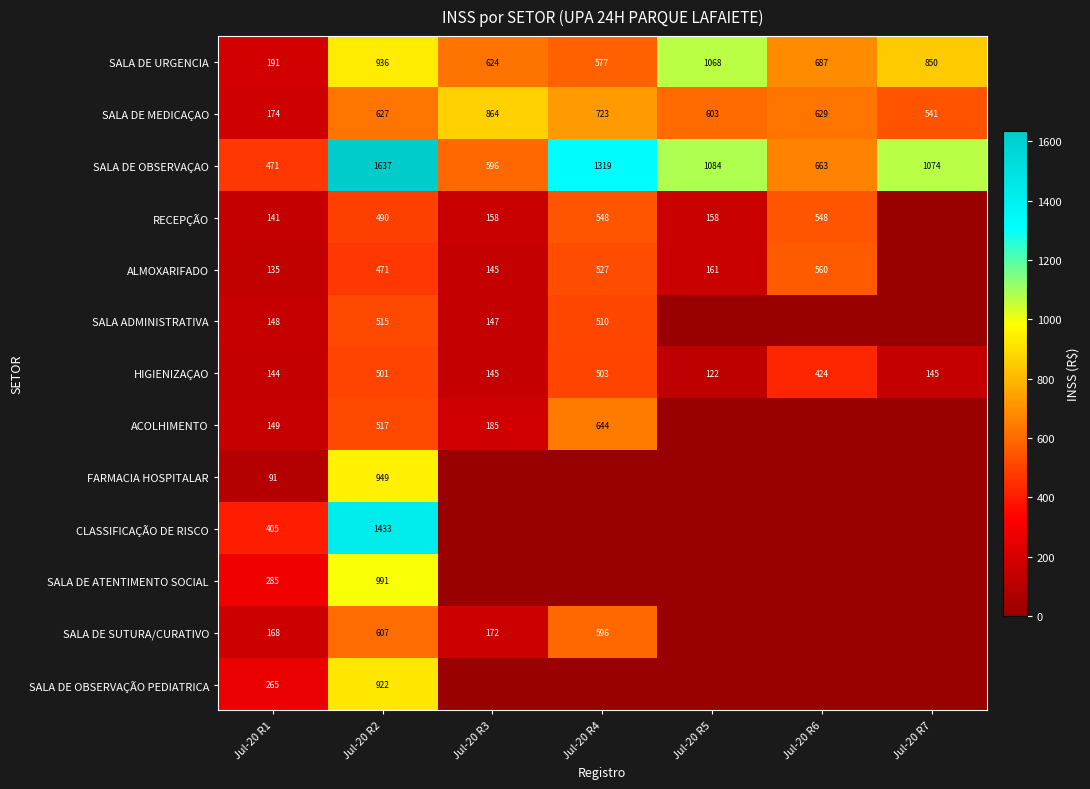

Read the SALA DE MEDICAÇAO value at Jul-20 R7, to the nearest 10.

540